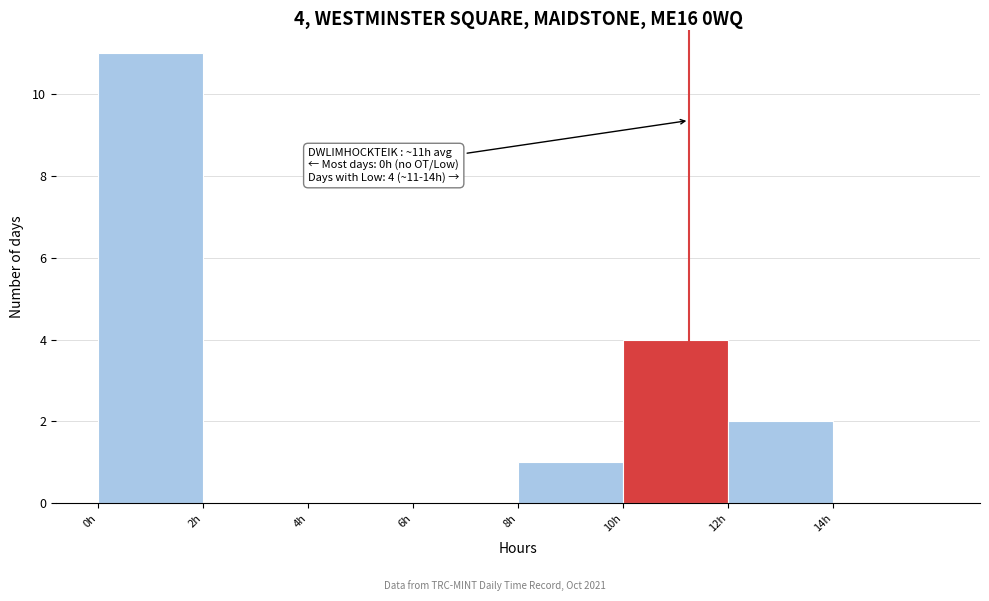

Which range on the x-axis has the tallest bar?

0 to 2